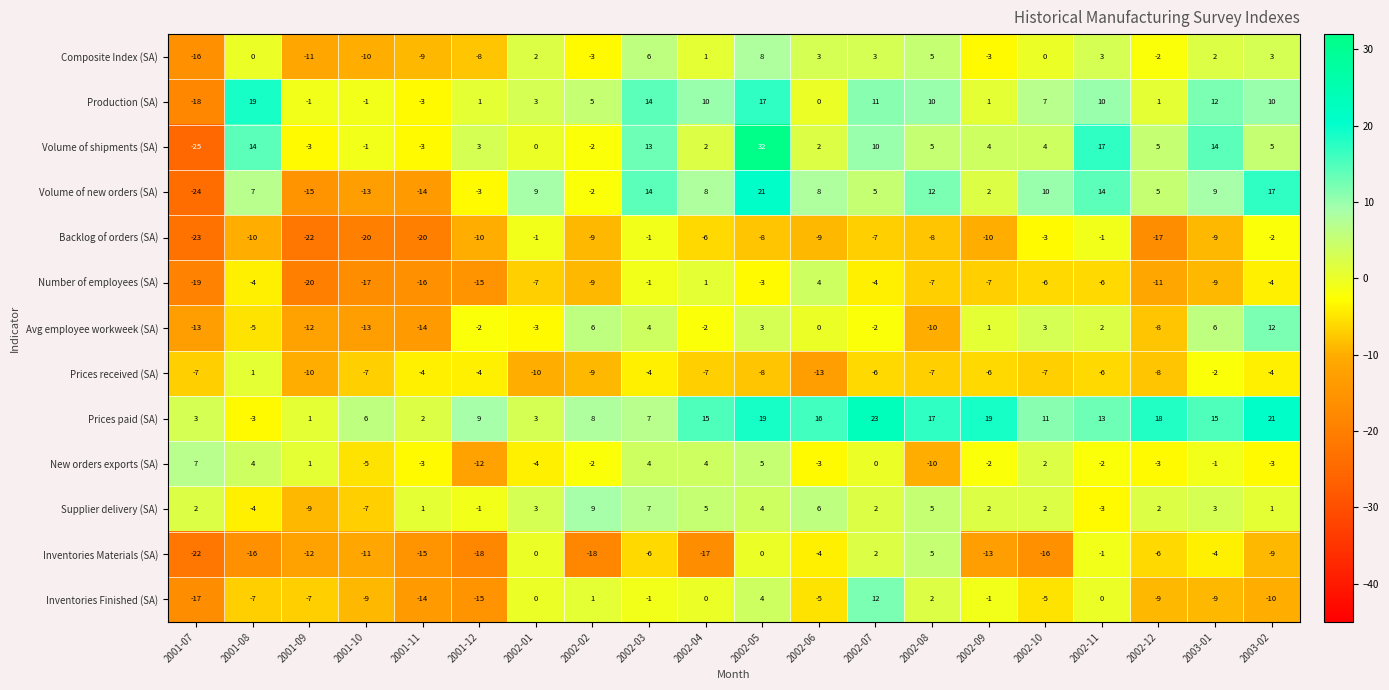

What is the sum of all Supplier delivery (SA) values?

30